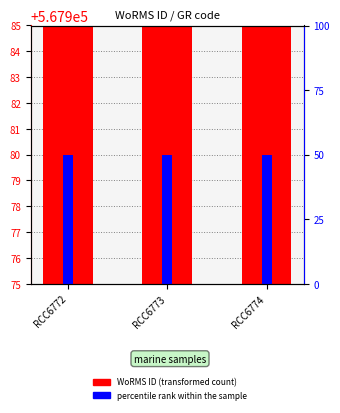

Which category has the lowest value in the WoRMS ID series?

RCC6772